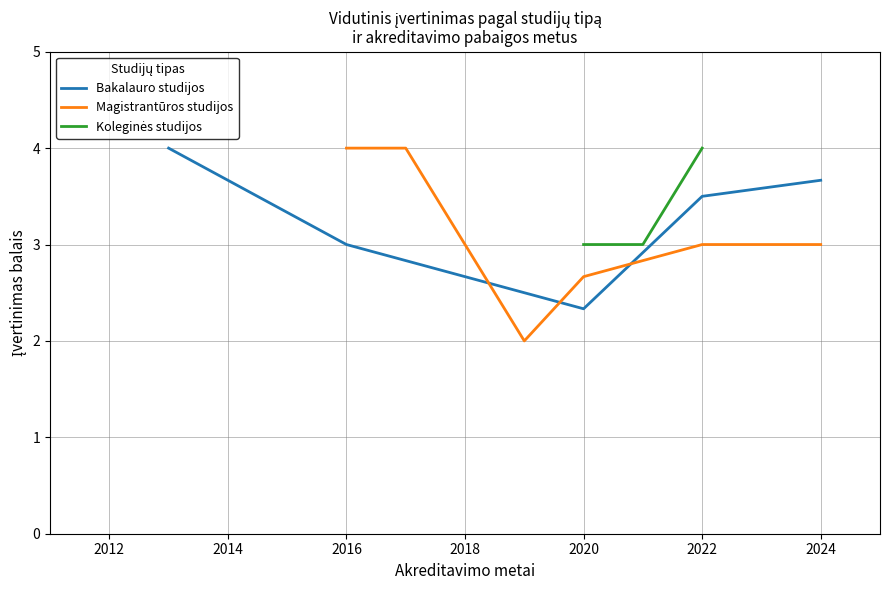

How many lines are shown in the chart?

3